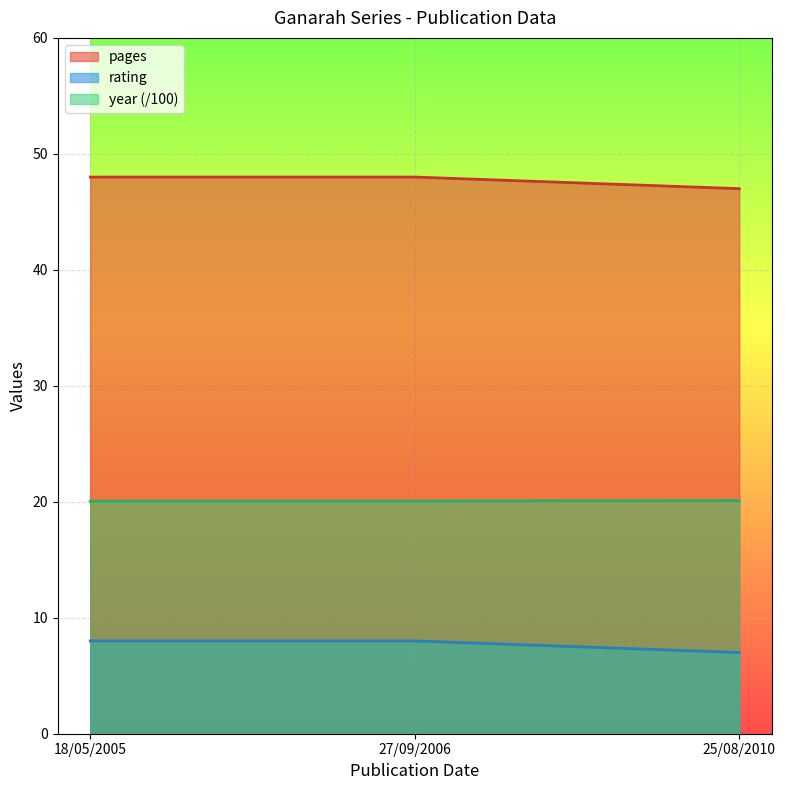

Rank the categories by rating value from lowest to highest.

25/08/2010, 18/05/2005, 27/09/2006